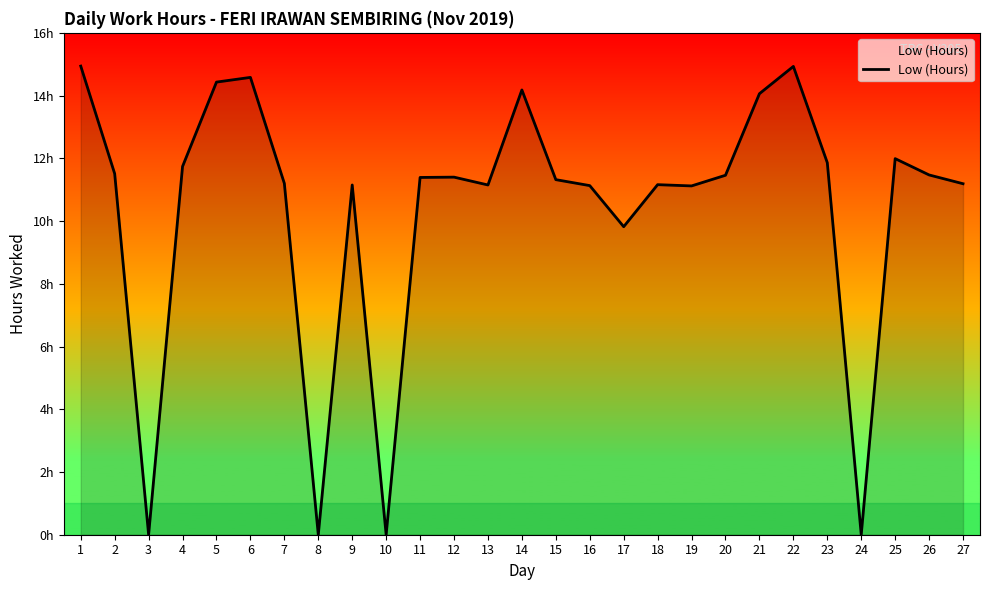

How many points are higher than both their immediate neighbors (excluding endpoints)?

7